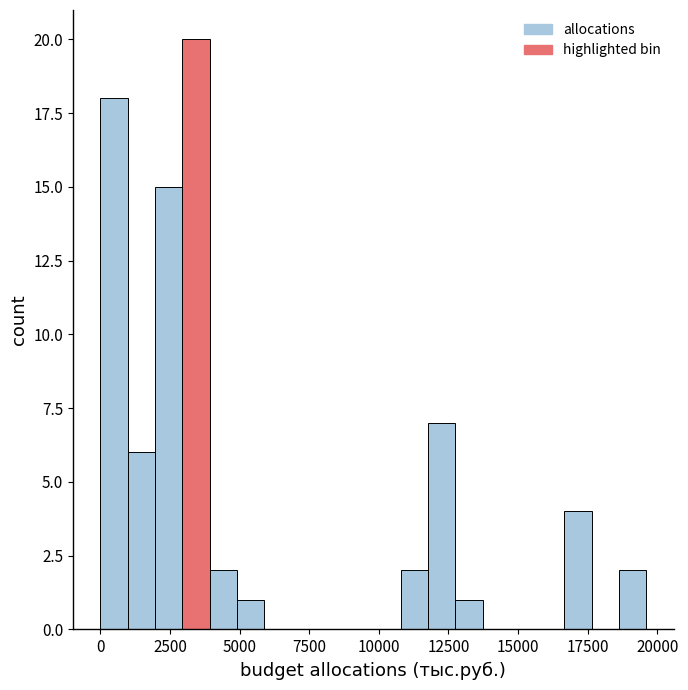

Read against the x-axis, roughly where is the centre of the tallest bar?

3500